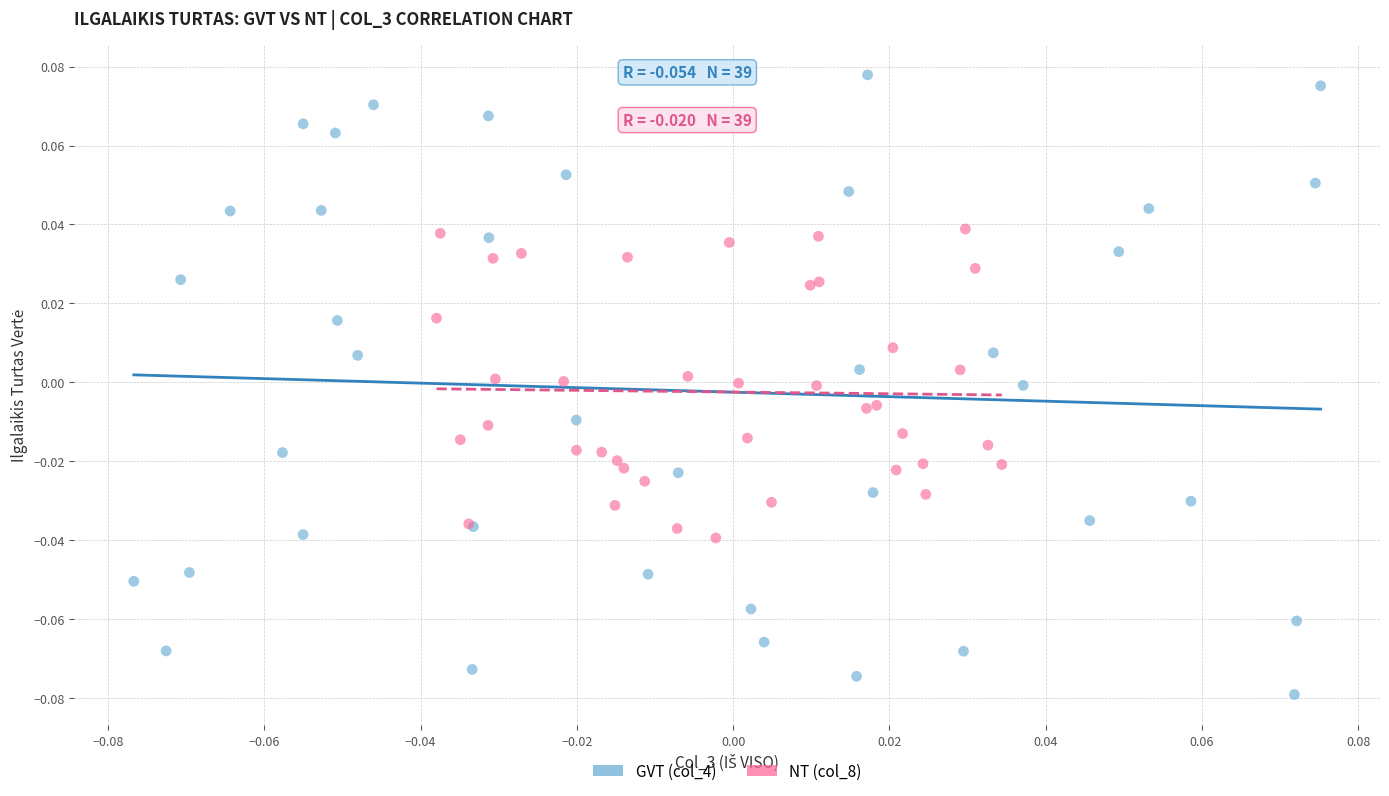

What are all the series names shown in the legend?

GVT (col_4), NT (col_8)